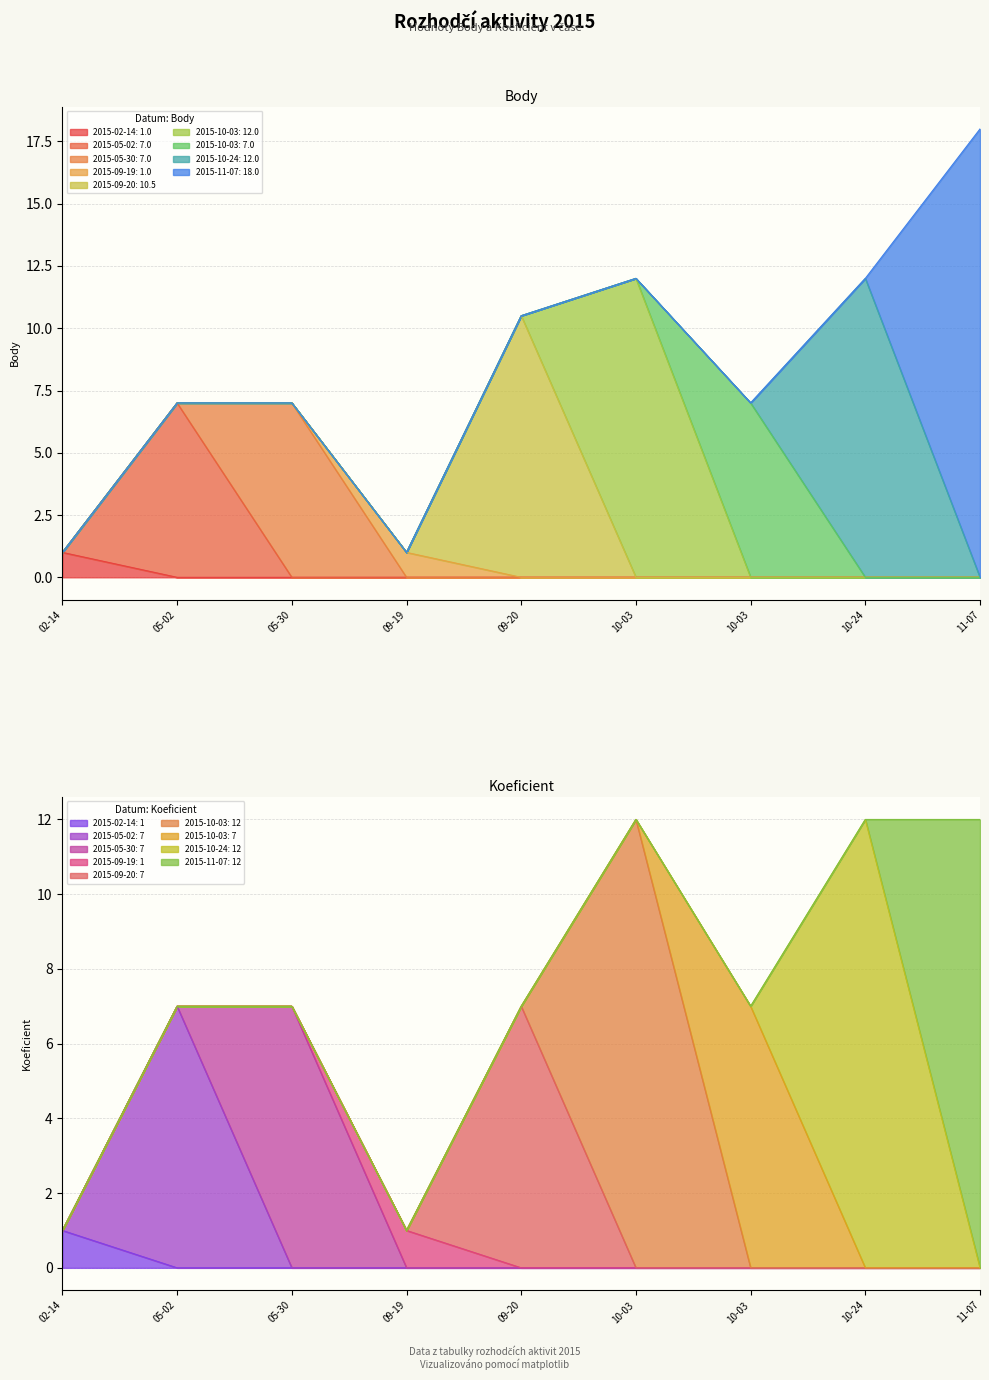

At which category is the sum across all series the highest?

11-07